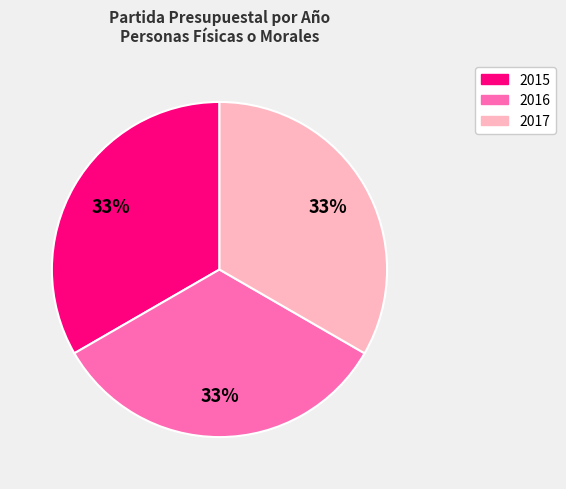

Is there any slice that represents more than half of the pie?

No